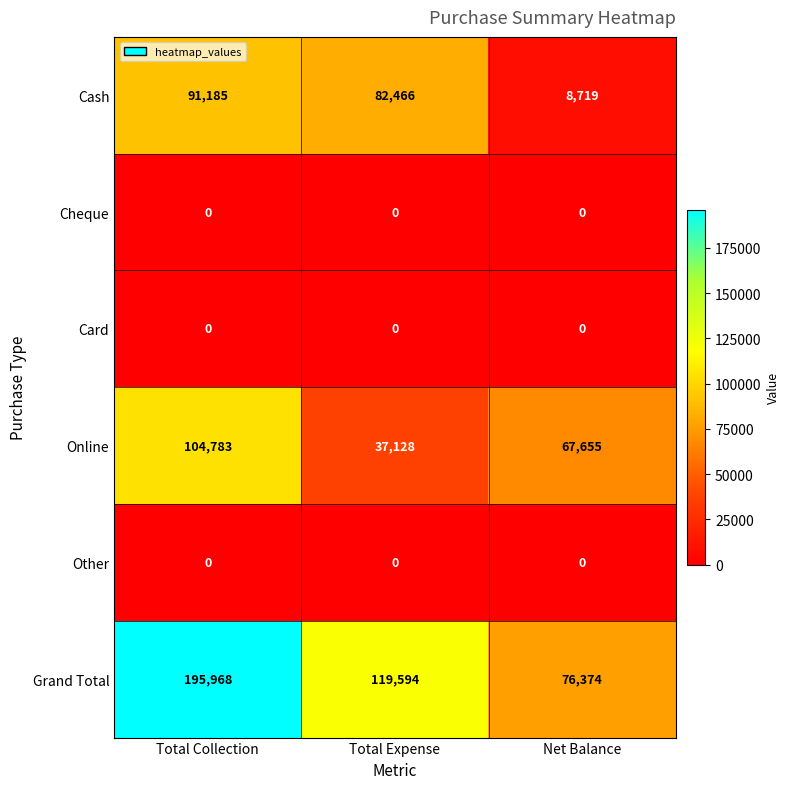

How many values in the Online series are below 67655?

1